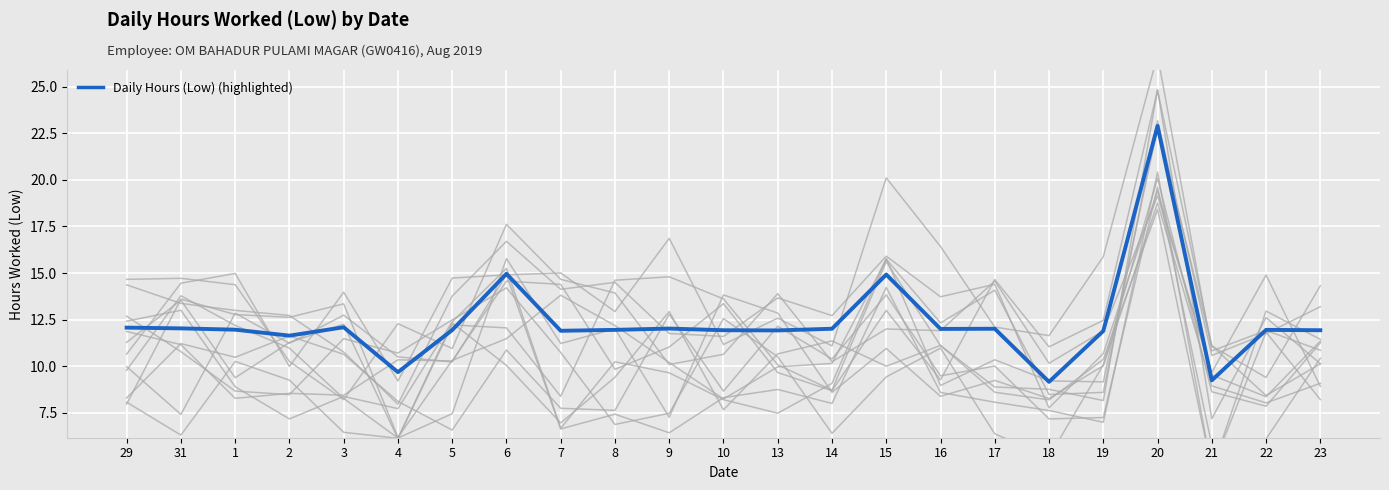

Rank the categories by value from lowest to highest.

18, 21, 4, 2, 19, 7, 13, 10, 23, 5, 8, 22, 1, 16, 14, 17, 9, 31, 29, 3, 15, 6, 20